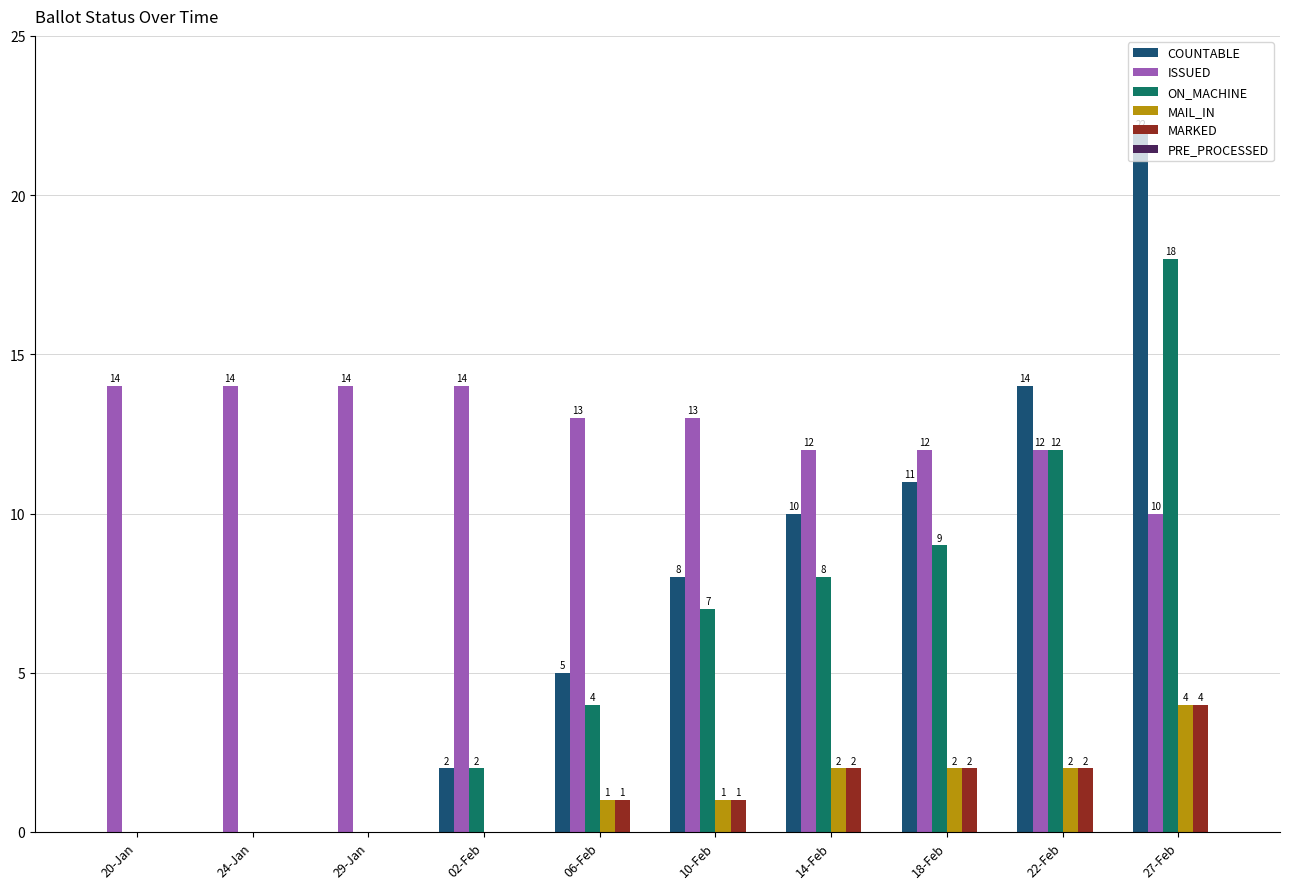

Which series has the largest total across all categories?

ISSUED